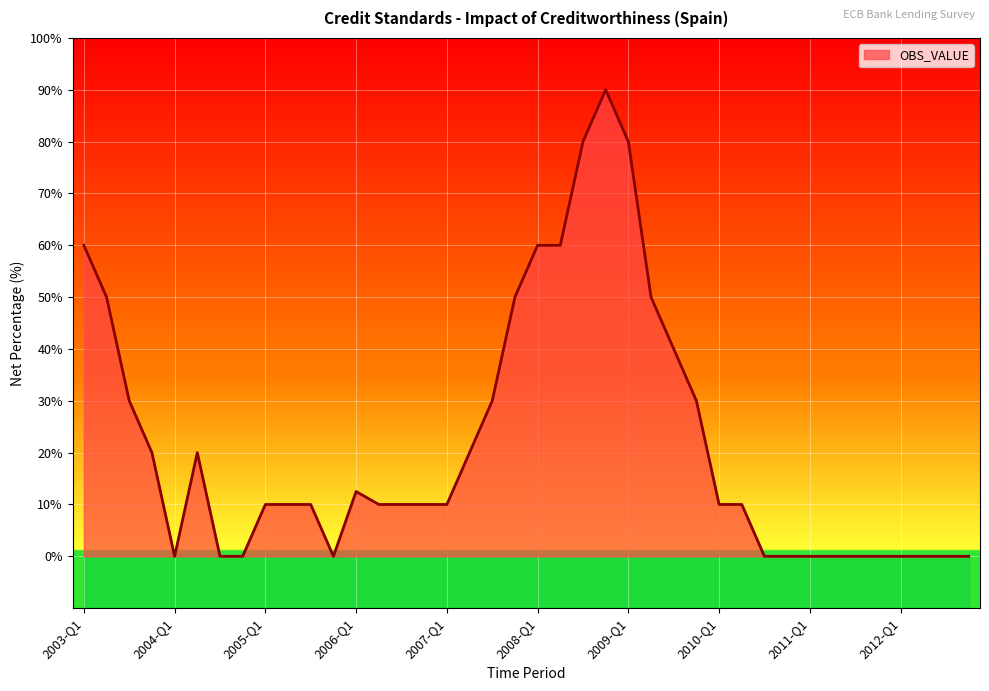

What is the change in value from 2005-Q4 to 2007-Q4?

+50.0